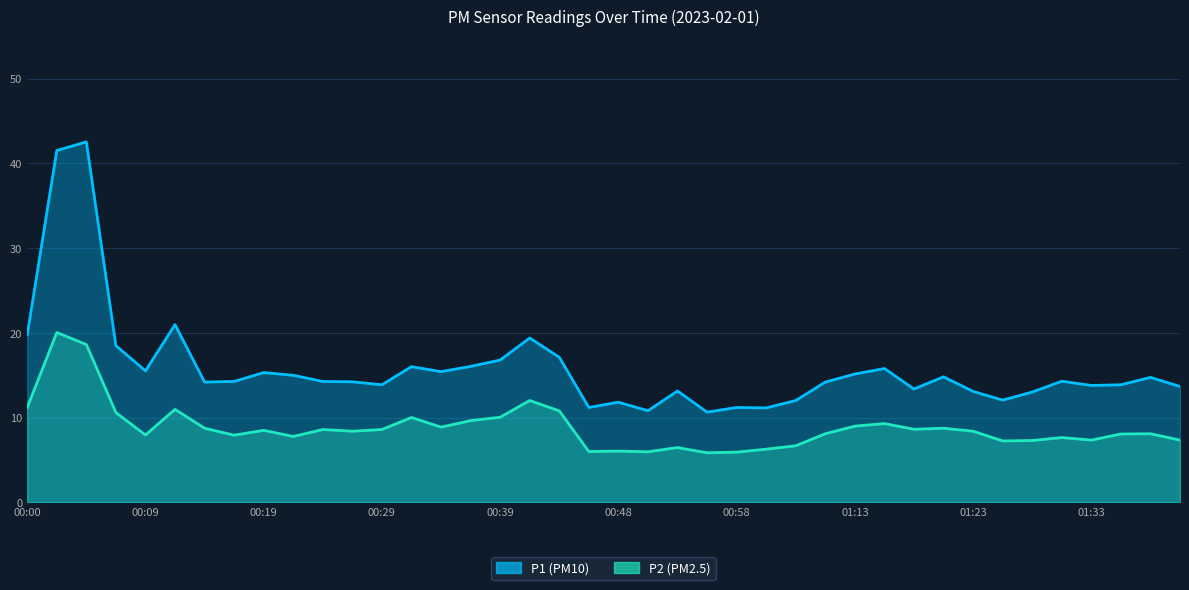

How many data points in P2 are above 8?

24